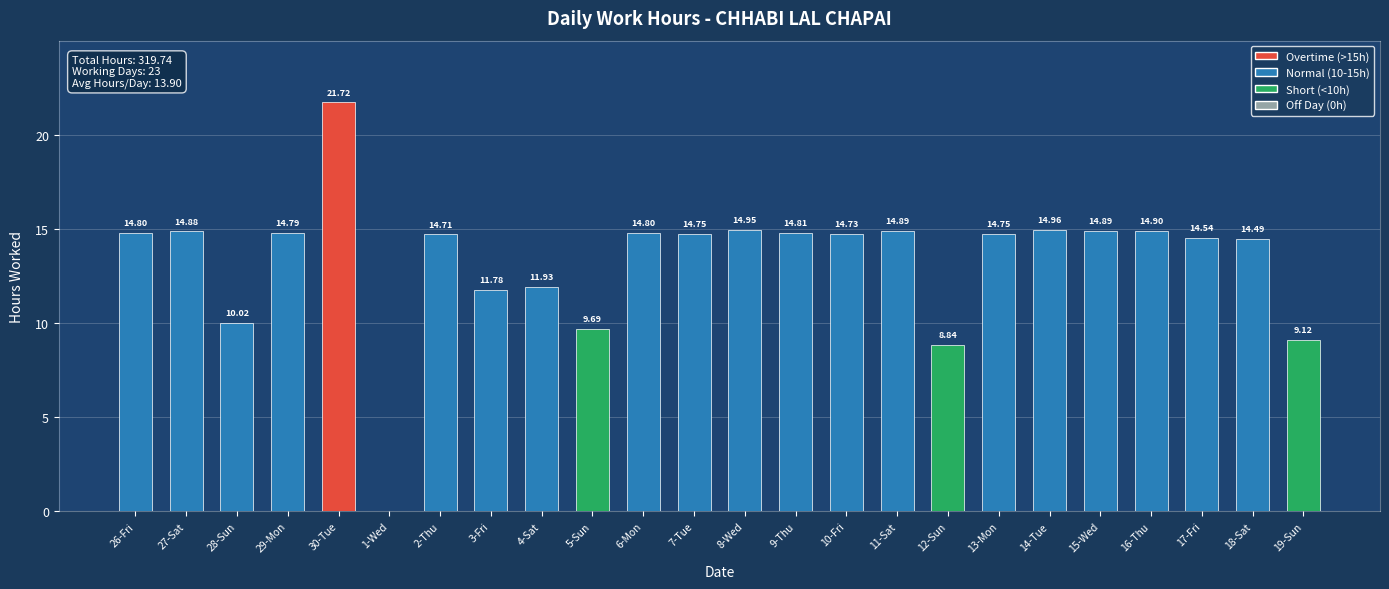

Approximately how many times larger is the value at 13-Mon compared to 7-Tue?

1.0